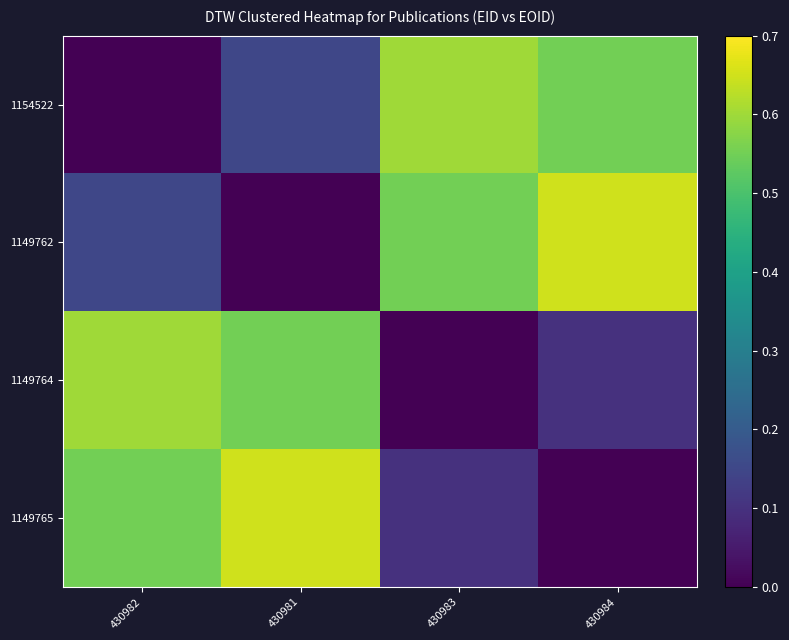

How many distinct data groups are displayed?

4